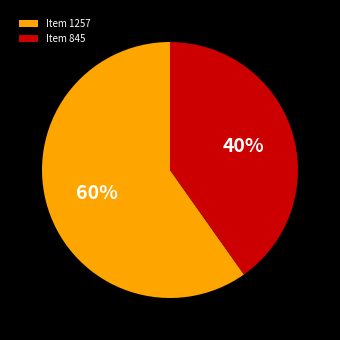

To the nearest percent, what is the combined percentage of Item 845 and Item 1257?

100%